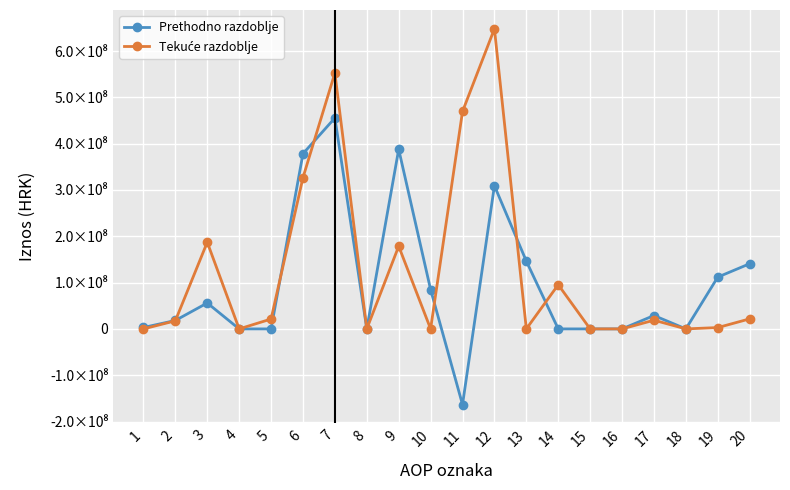

Rank the series at 12 from lowest to highest value.

Prethodno razdoblje, Tekuće razdoblje